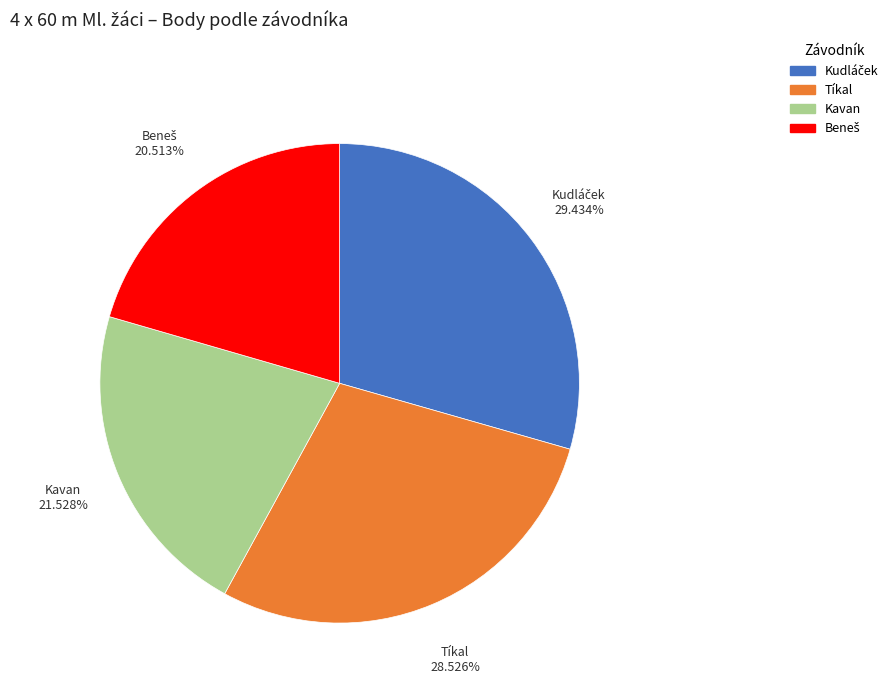

How many slices are in this pie chart?

4